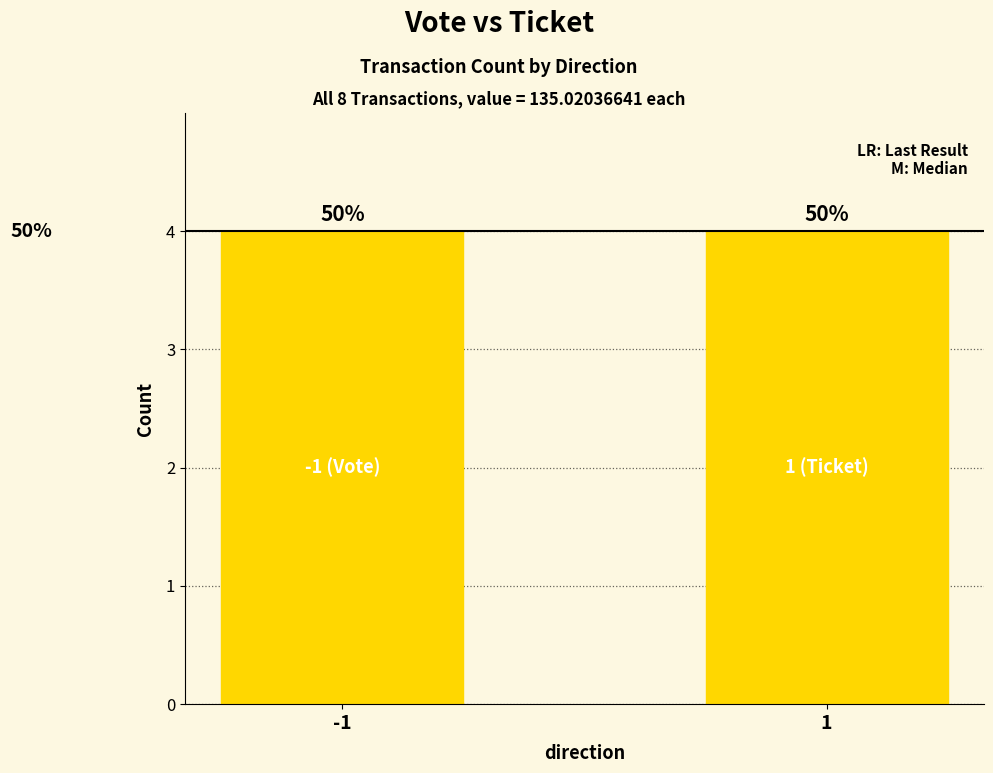

What is the difference between the maximum and second lowest values in the Ticket series?

4